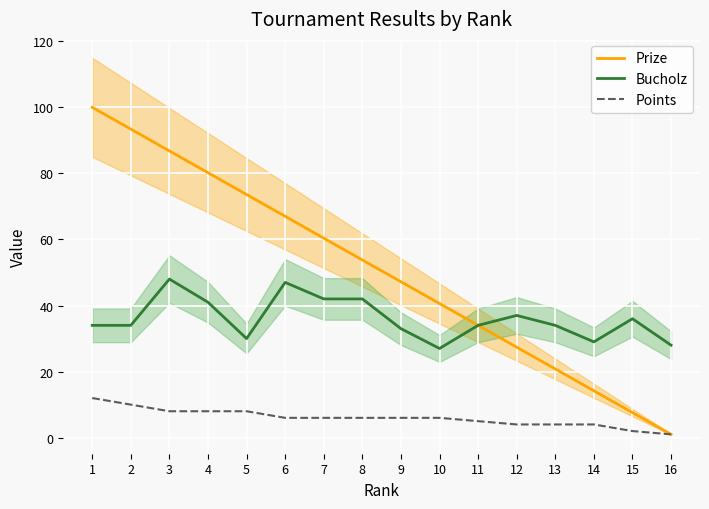

Reading right to left, extract all data points from this chart.

Prize: 1.0	7.6	14.2	20.8	27.4	34.0	40.6	47.2	53.8	60.4	67.0	73.6	80.2	86.8	93.4	100.0
Bucholz: 28.0	36.0	29.0	34.0	37.0	34.0	27.0	33.0	42.0	42.0	47.0	30.0	41.0	48.0	34.0	34.0
Points: 1.0	2.0	4.0	4.0	4.0	5.0	6.0	6.0	6.0	6.0	6.0	8.0	8.0	8.0	10.0	12.0